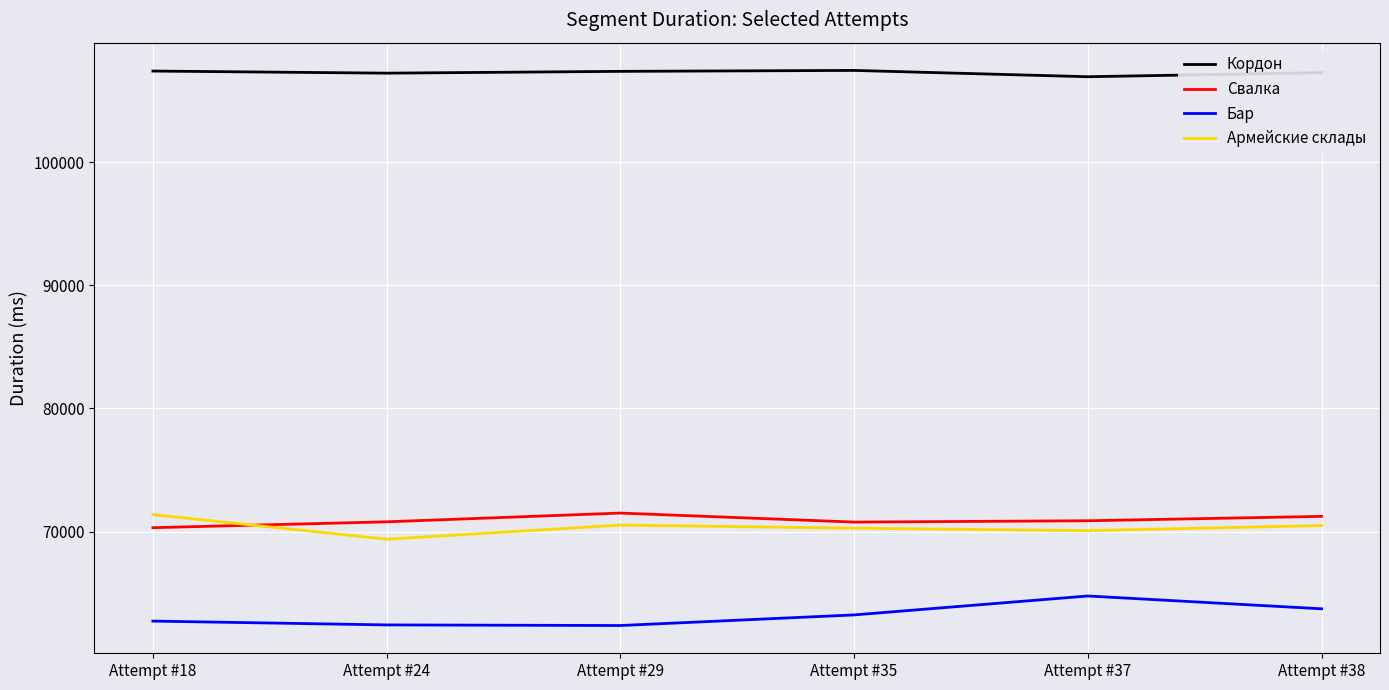

What is the highest value of the Кордон series?

107481